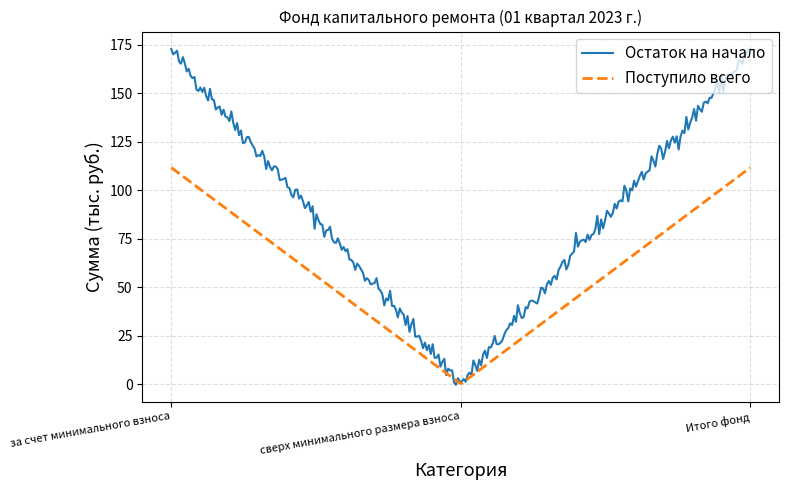

What is the highest value of the Остаток на начало series?

173.0